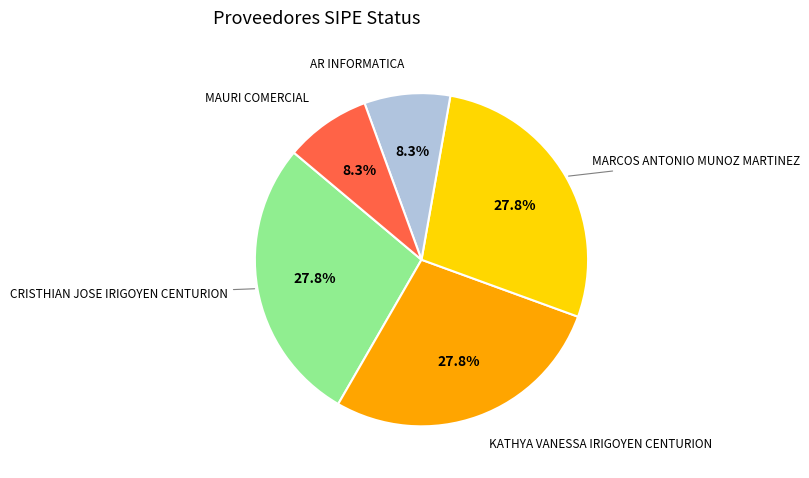

Count the number of slices in the pie.

5